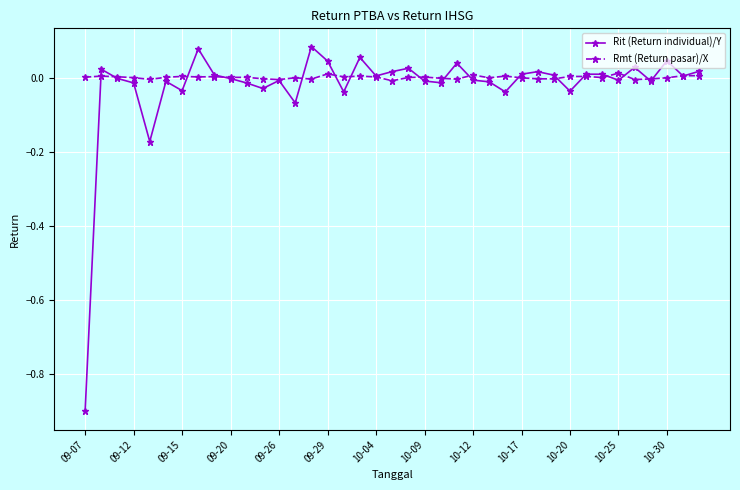

Which series has the largest range (max minus min)?

Rit (Return individual)/Y